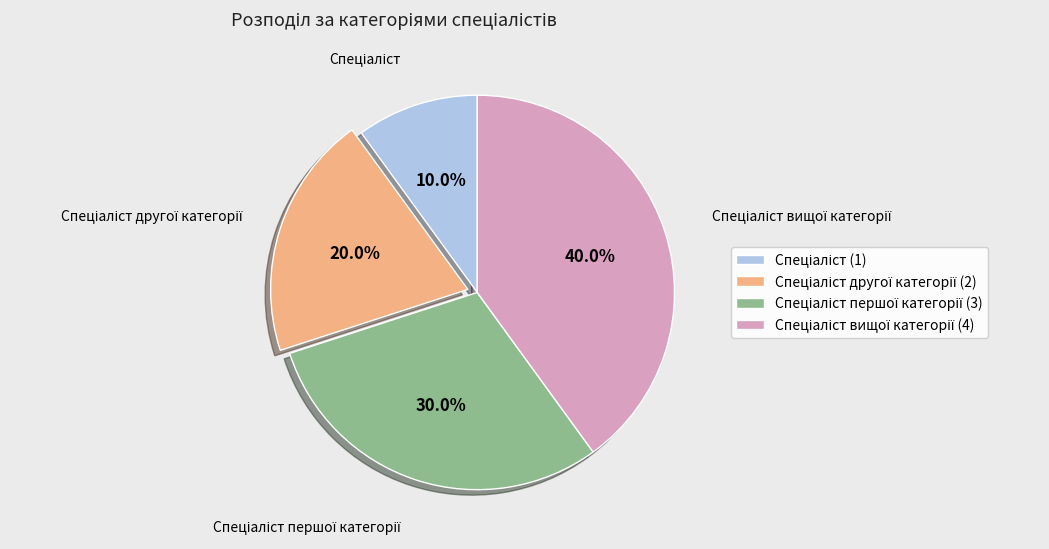

Is there any slice that represents more than half of the pie?

No